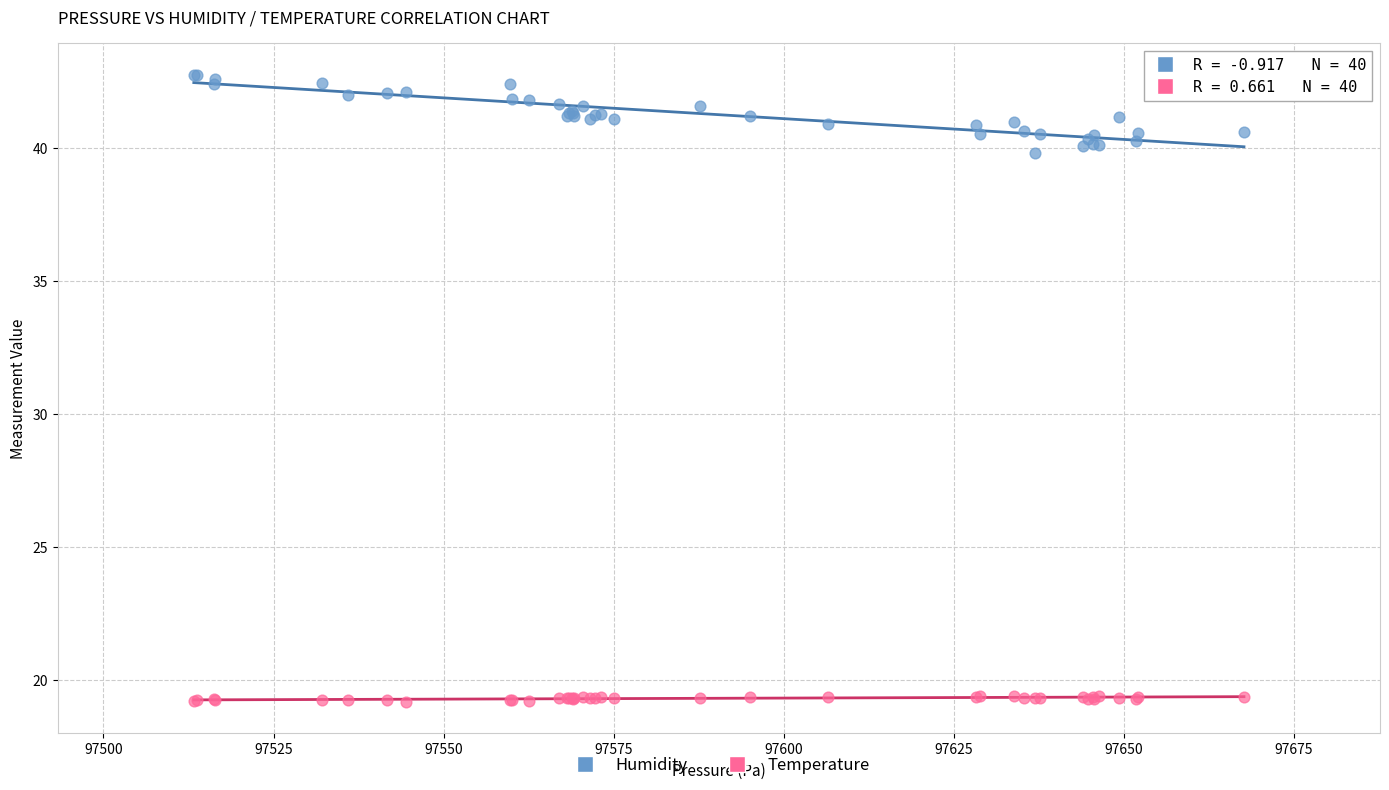

Which series contains the lowest Y value?

Temperature